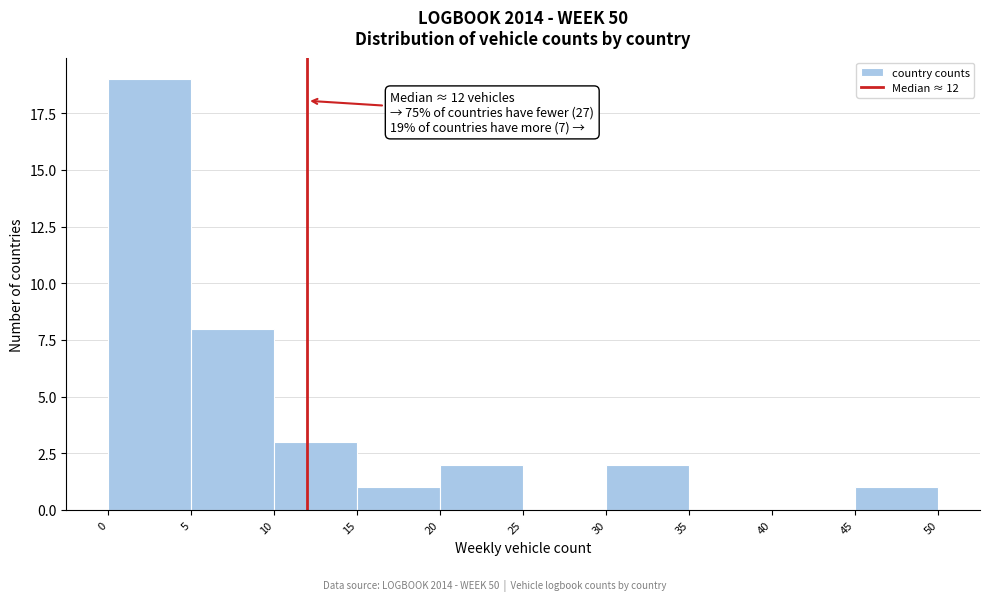

Over which range of the x-axis is the bar tallest?

0 to 5